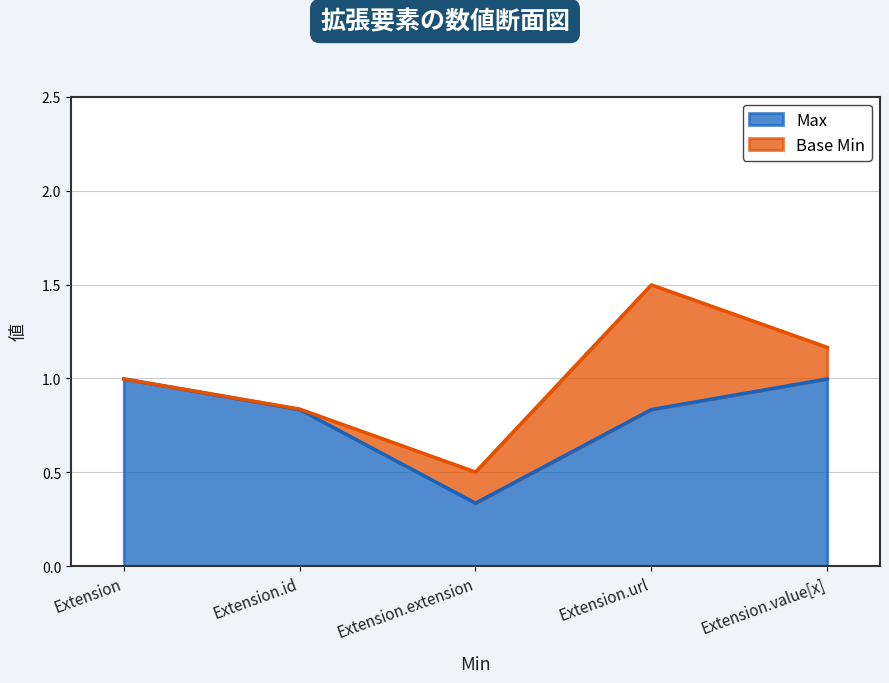

What value does the Max series have at Extension.value[x]?

1.0